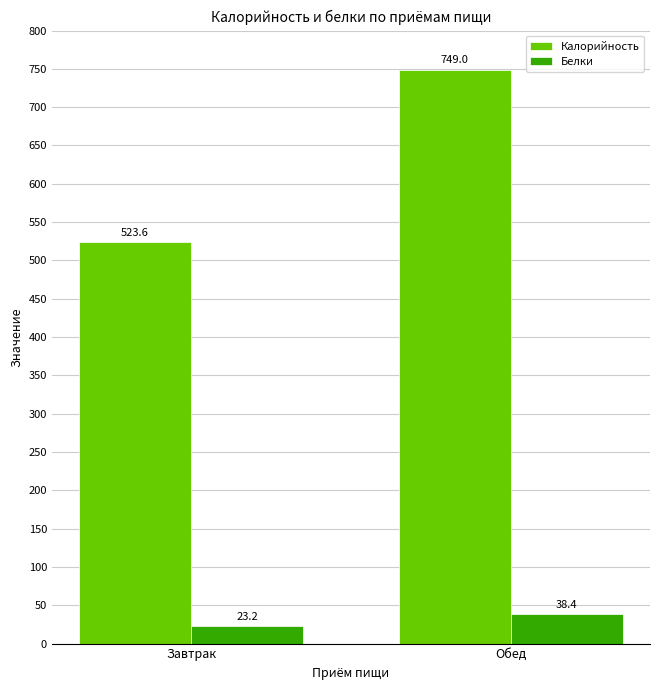

How many distinct data groups are displayed?

2